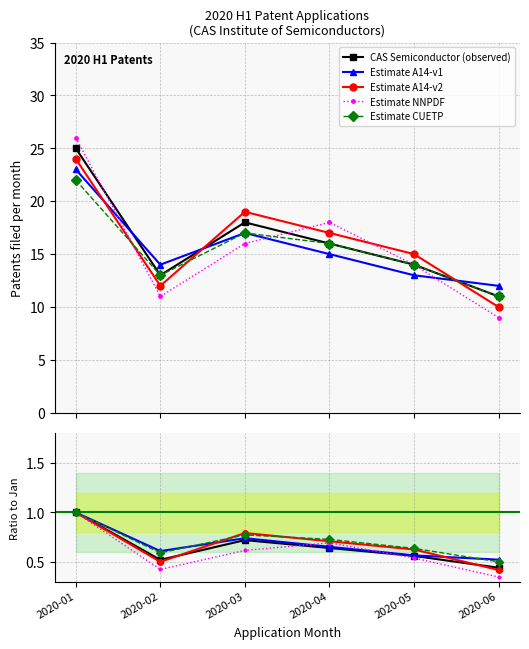

At which category does Estimate NNPDF reach its first local peak?

2020-04